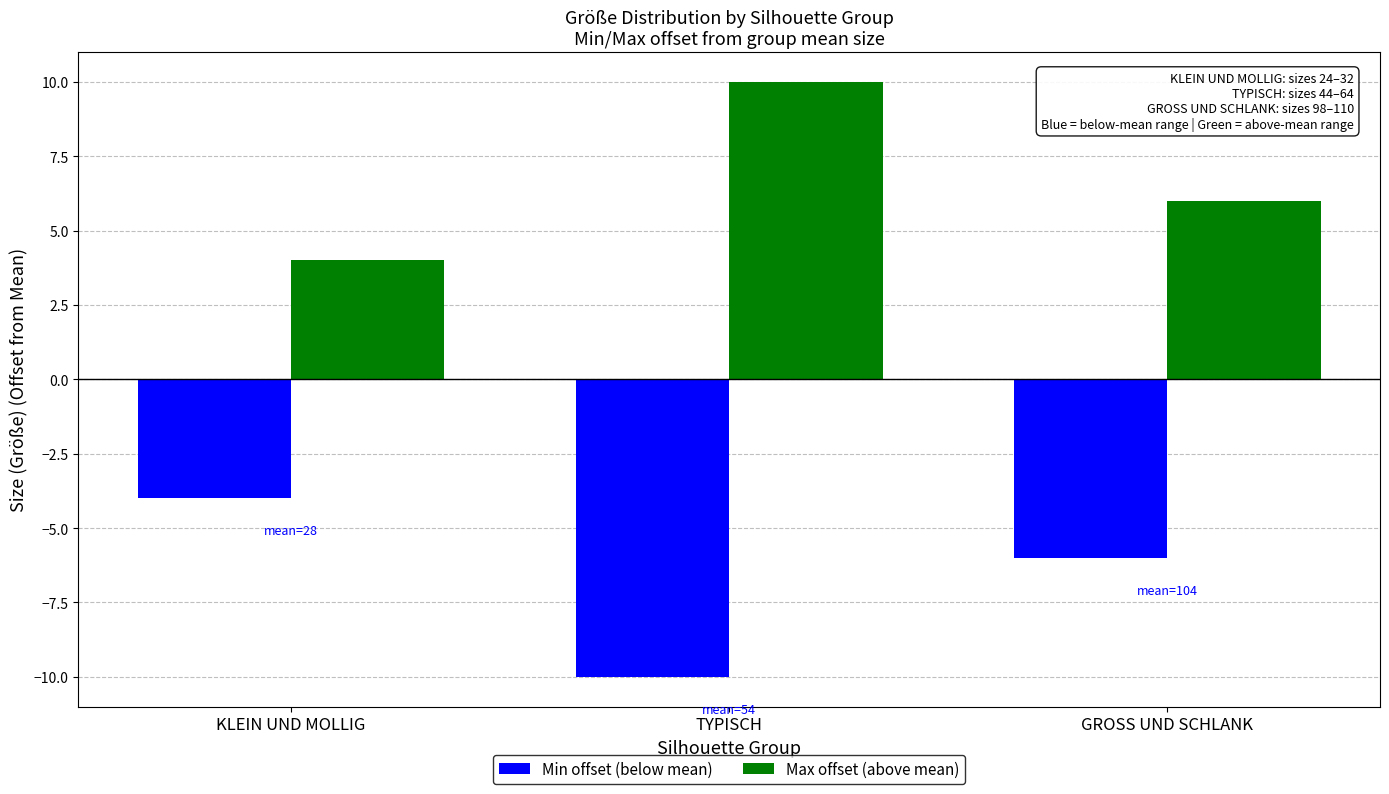

The value of Max offset (above mean) at GROSS UND SCHLANK is 3. True or false?

False